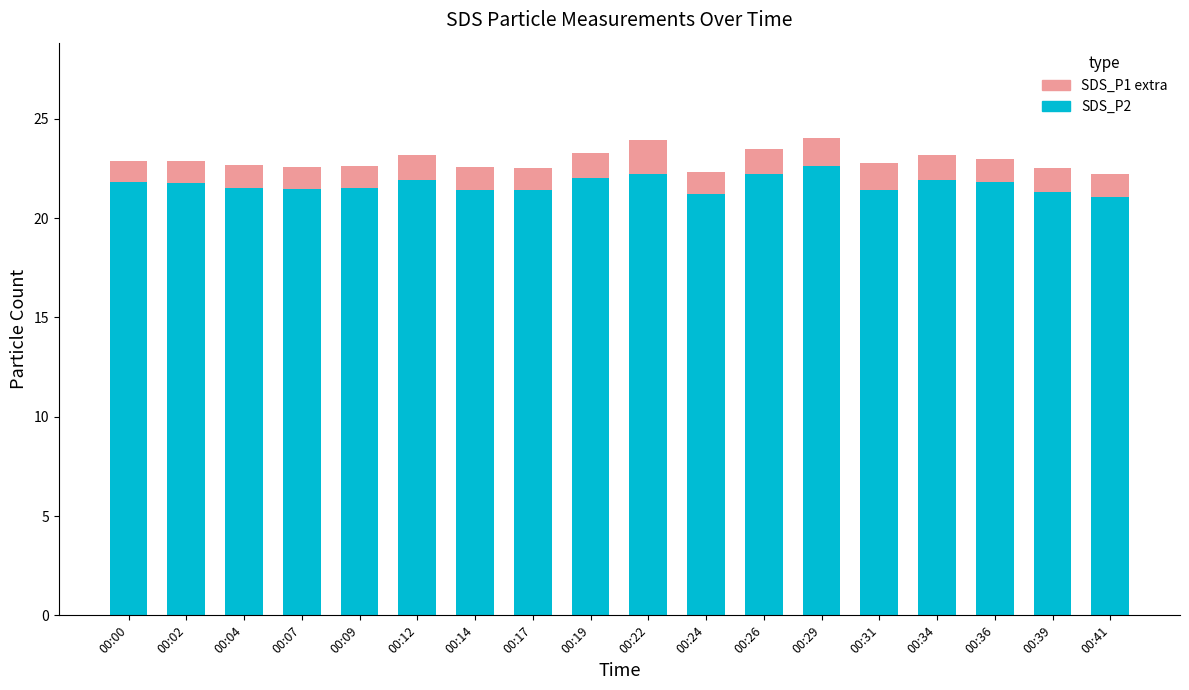

What is the average value of the SDS_P2 series?

21.7